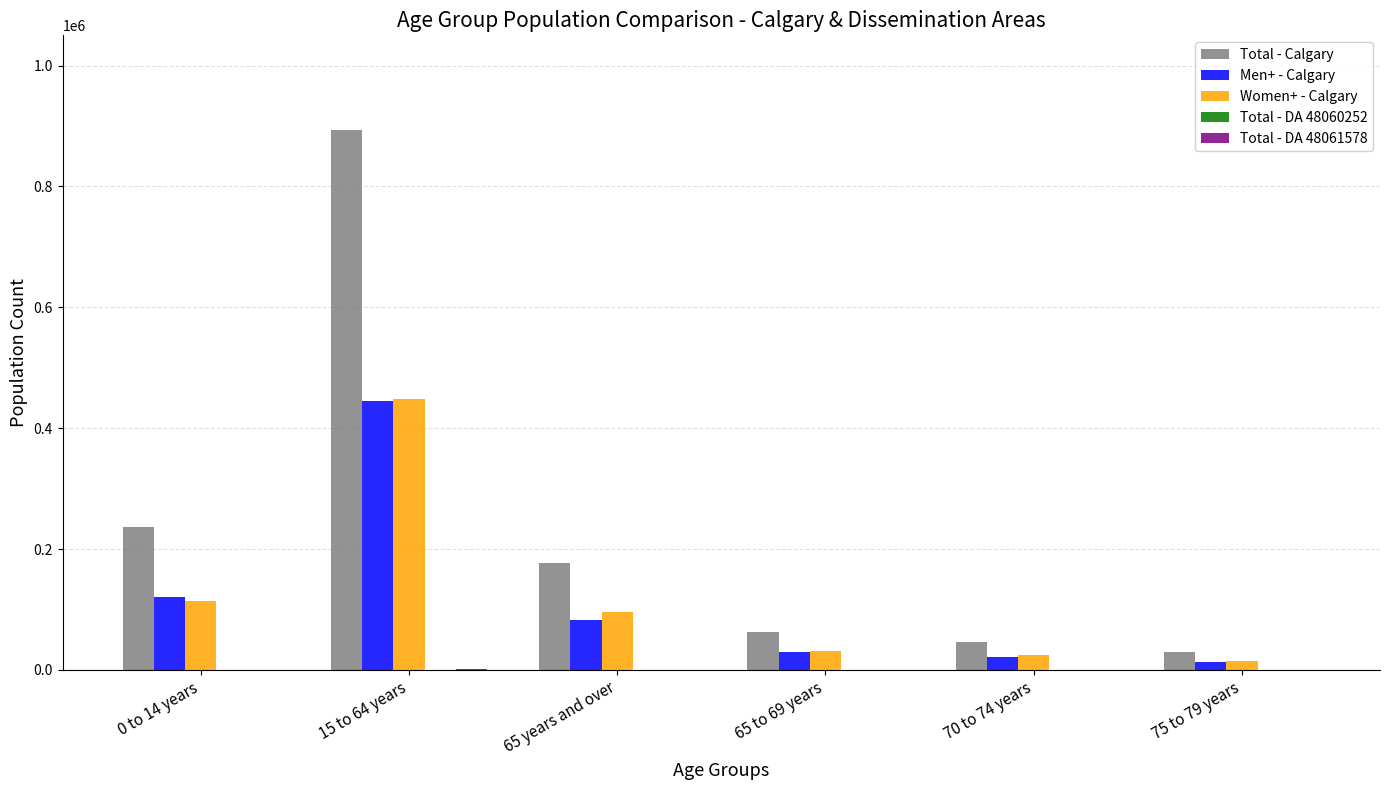

How many data points does each series have?

6